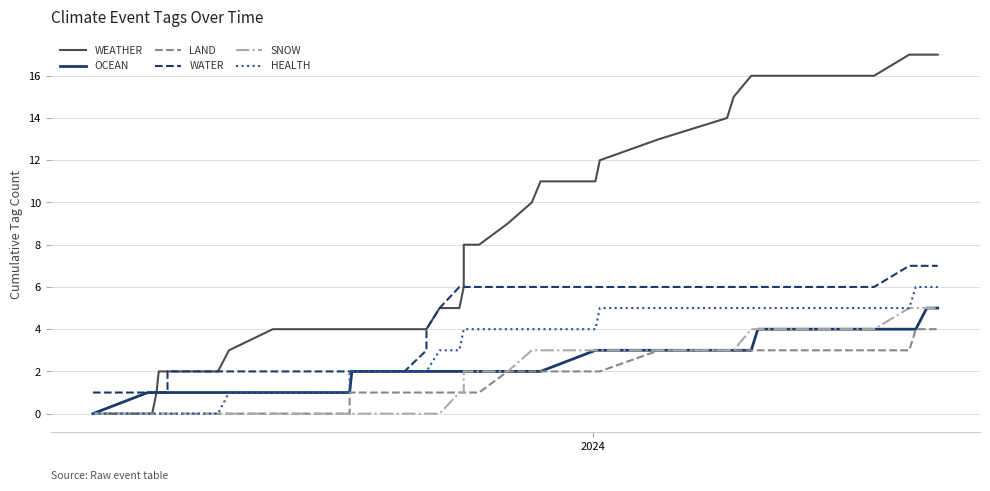

Which series has the widest spread of values?

WEATHER